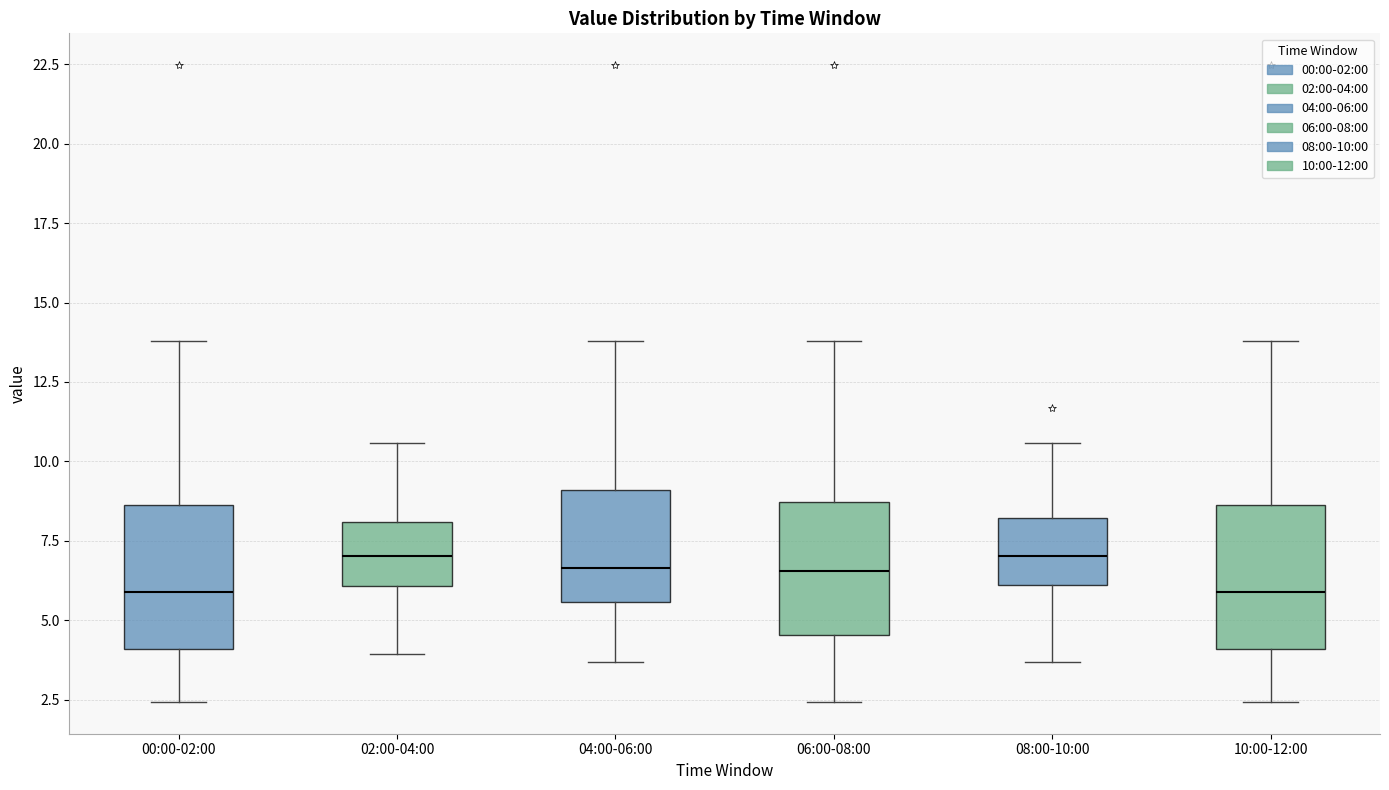

Reading left to right, transcribe this box plot: for each box, give where its median line is, the range the box spans, and where its two whiskers end, as read against the y-axis. The values are not printed on the chart, so give them approximately, as read against the axis.

00:00-02:00: median 6.0, box 4.0 to 8.5, whiskers 2.5 to 14.0
02:00-04:00: median 7.0, box 6.0 to 8.0, whiskers 4.0 to 10.5
04:00-06:00: median 6.5, box 5.5 to 9.0, whiskers 3.5 to 14.0
06:00-08:00: median 6.5, box 4.5 to 8.5, whiskers 2.5 to 14.0
08:00-10:00: median 7.0, box 6.0 to 8.0, whiskers 3.5 to 10.5
10:00-12:00: median 6.0, box 4.0 to 8.5, whiskers 2.5 to 14.0